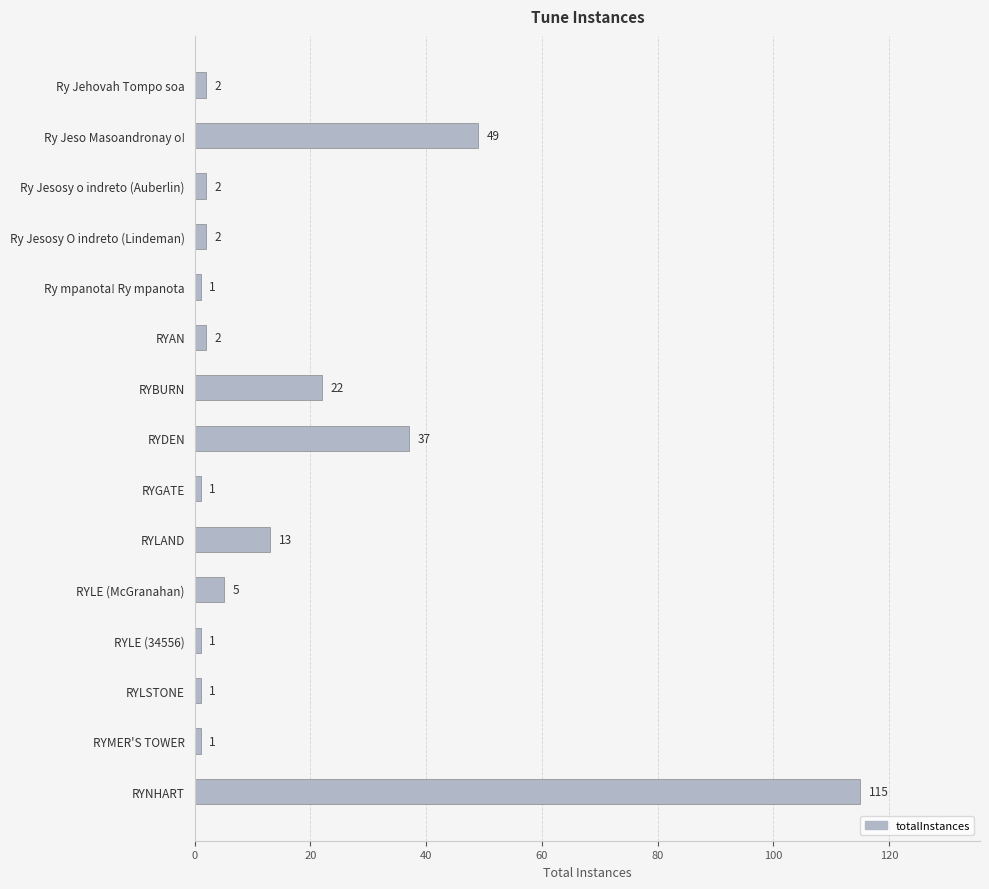

The chart shows a value of 13 at RYLAND. True or false?

True